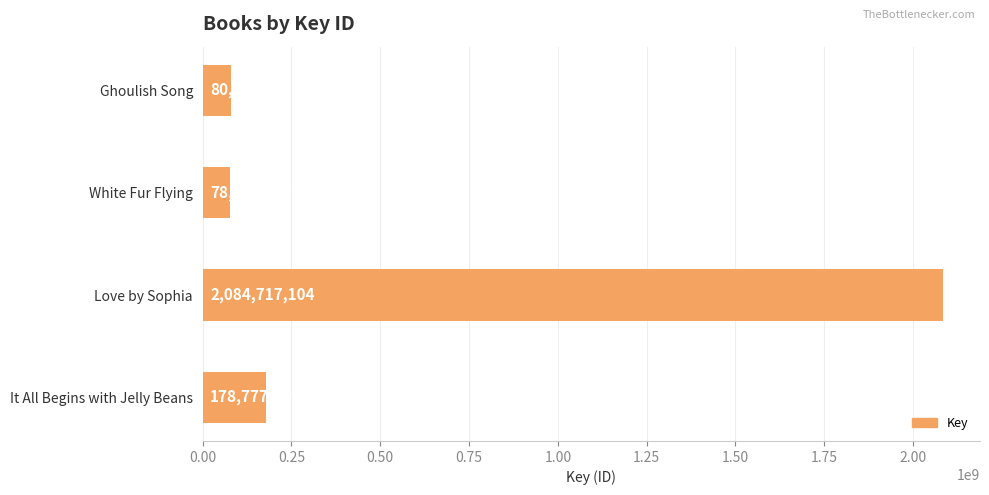

Approximately how many times larger is the value at It All Begins with Jelly Beans compared to White Fur Flying?

2.3